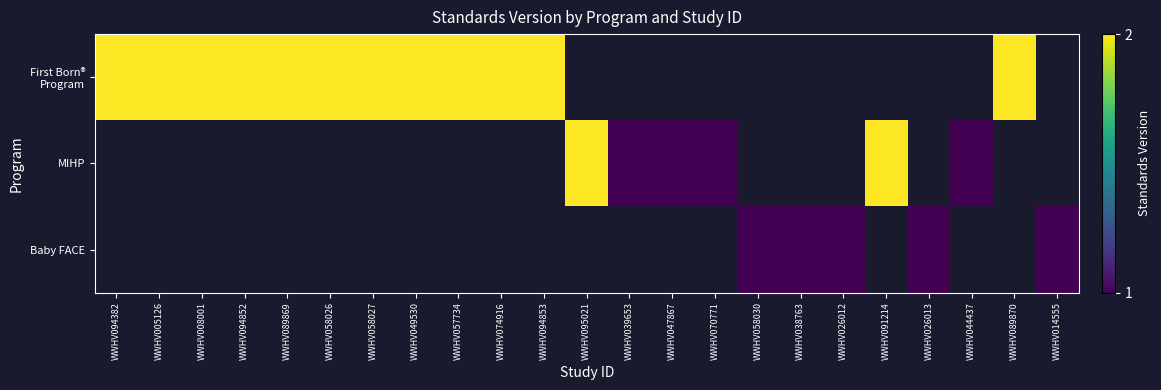

Which has a higher value, WWHV095021 or WWHV005126?

WWHV005126